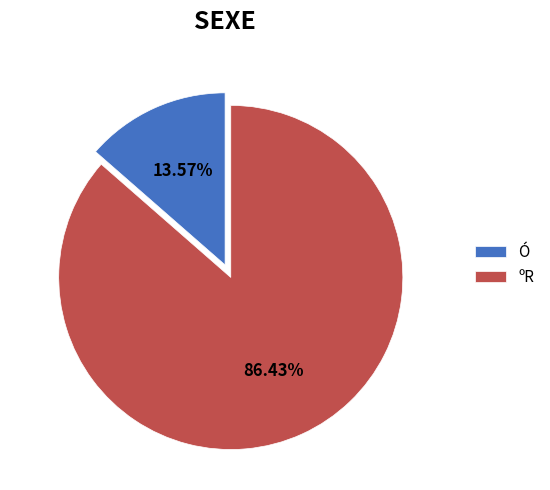

Rank the categories by value from lowest to highest.

Ó, ºR